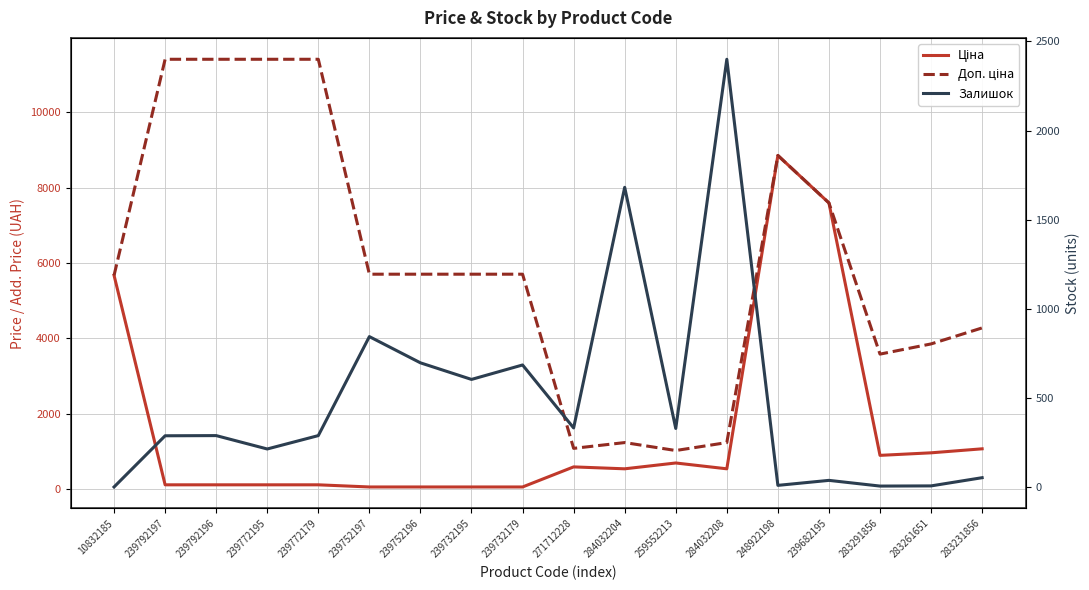

Is this an area chart (filled region under the line)?

No